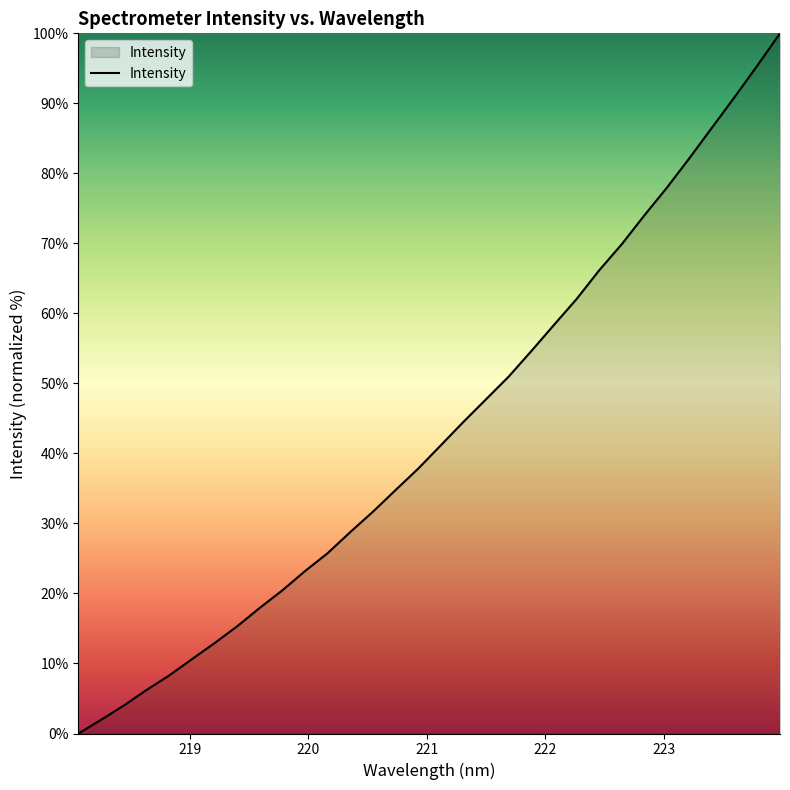

True or false: there are more than 1 points higher than both neighbors.

False